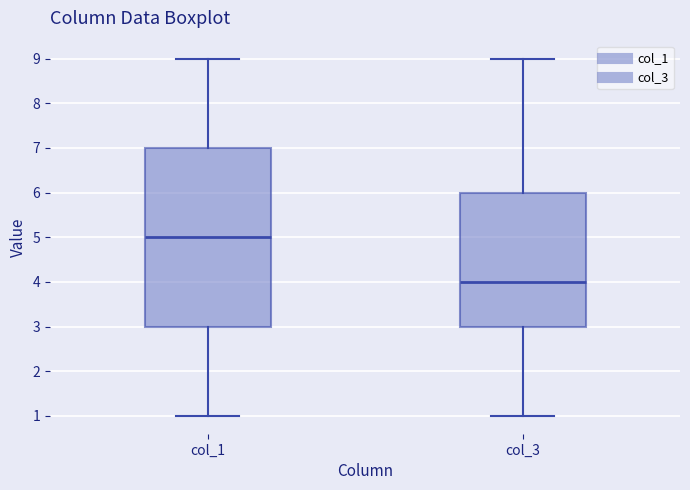

Comparing the boxes themselves (not the whiskers), which one is the tallest?

col_1